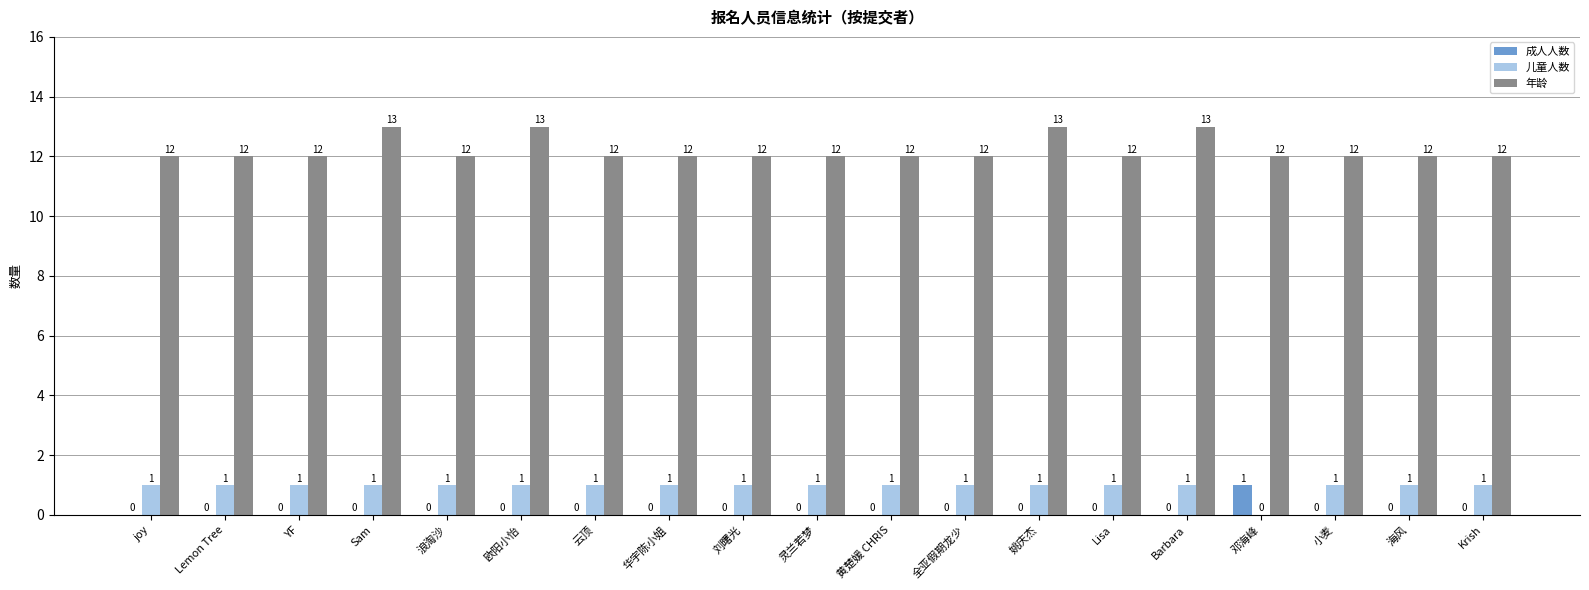

What is the sum of the 儿童人数 values at 浪淘沙 and Lemon Tree?

2